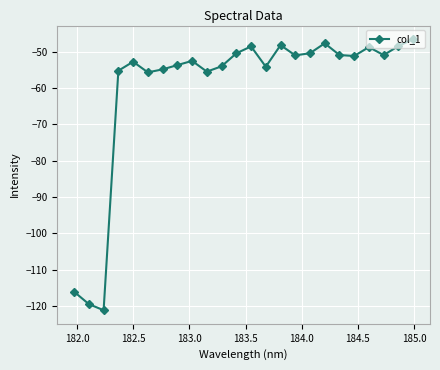

What is the difference between the maximum and minimum values?

74.6